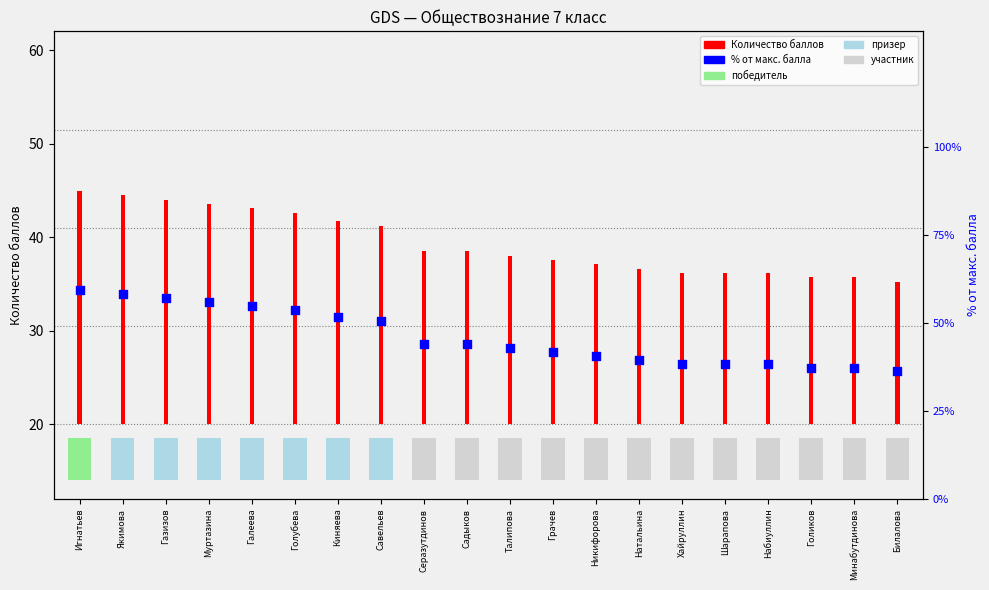

Which has a higher value, Талипова or Савельев?

Савельев